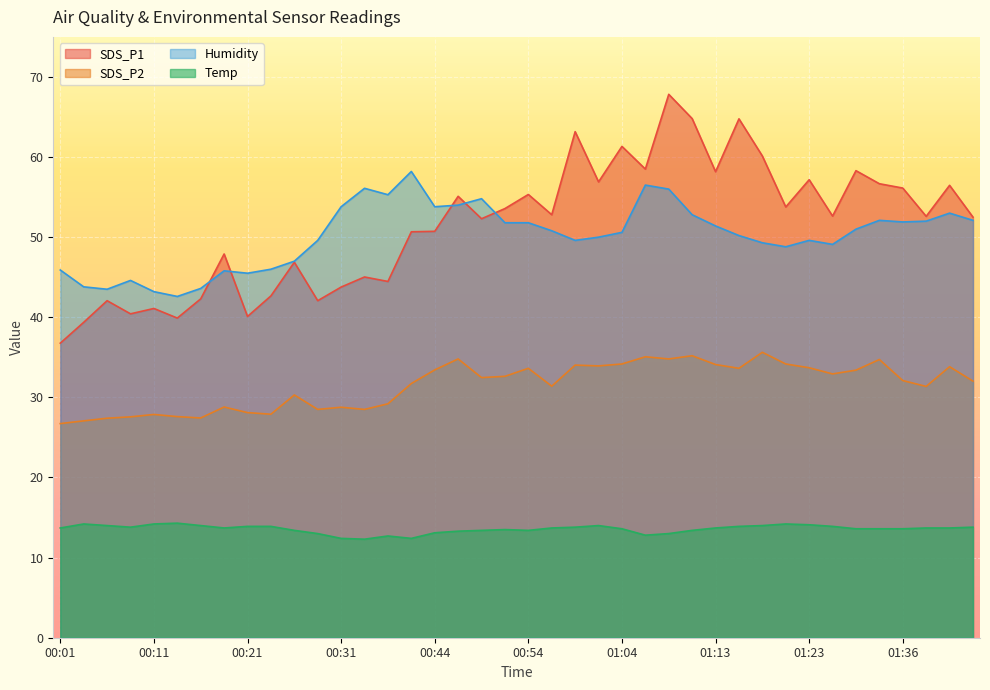

Which has a higher value, 00:39 or 01:11?

01:11